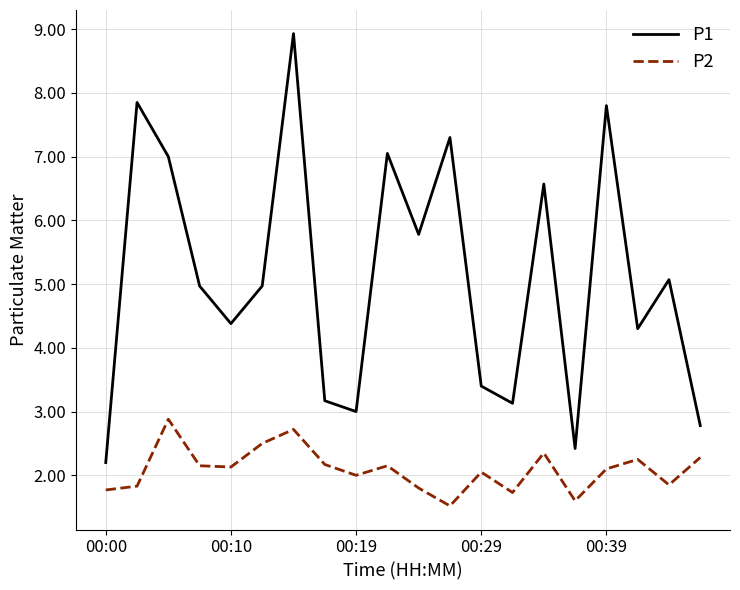

True or false: P2 and P1 cross at least once.

False